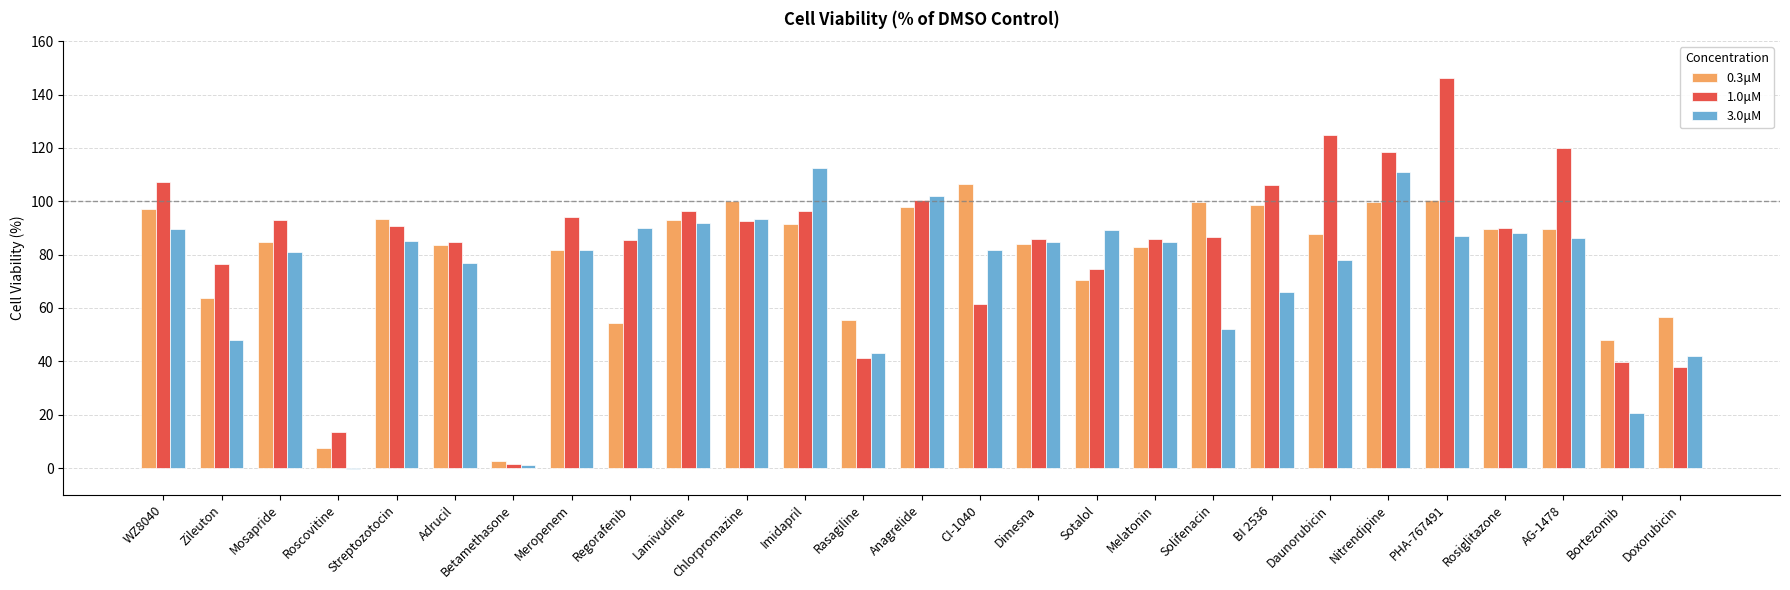

True or false: 3.0μM has a value of 88.0 at Rosiglitazone.

True